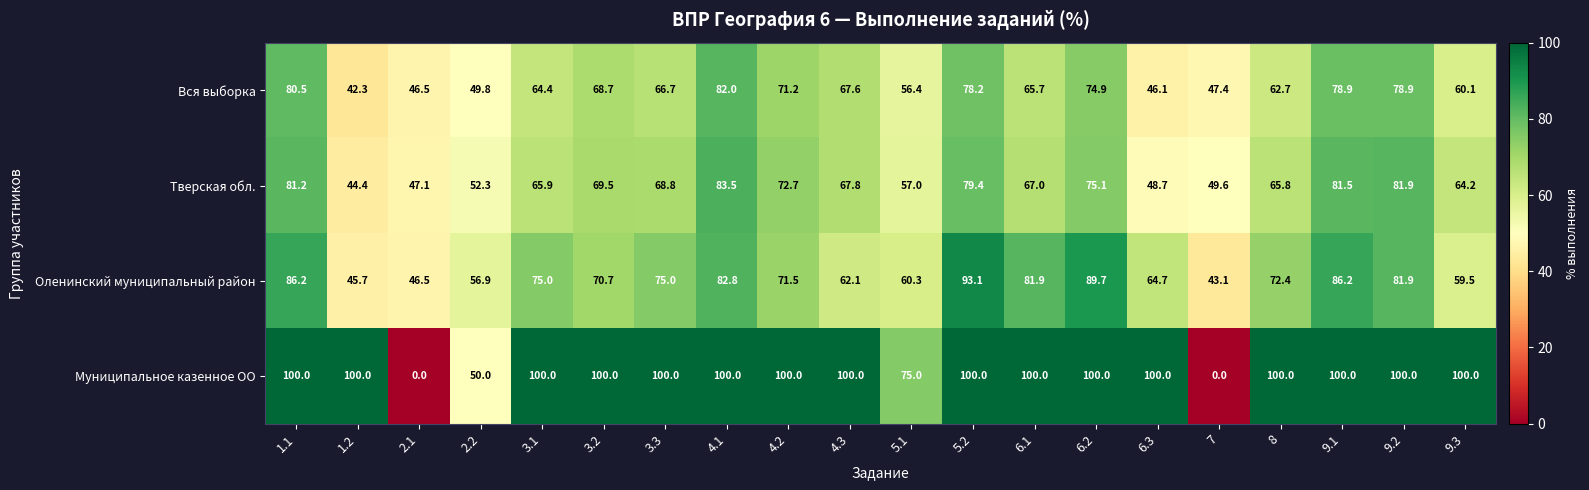

What is the difference between the highest and lowest values at 4.2?

28.8